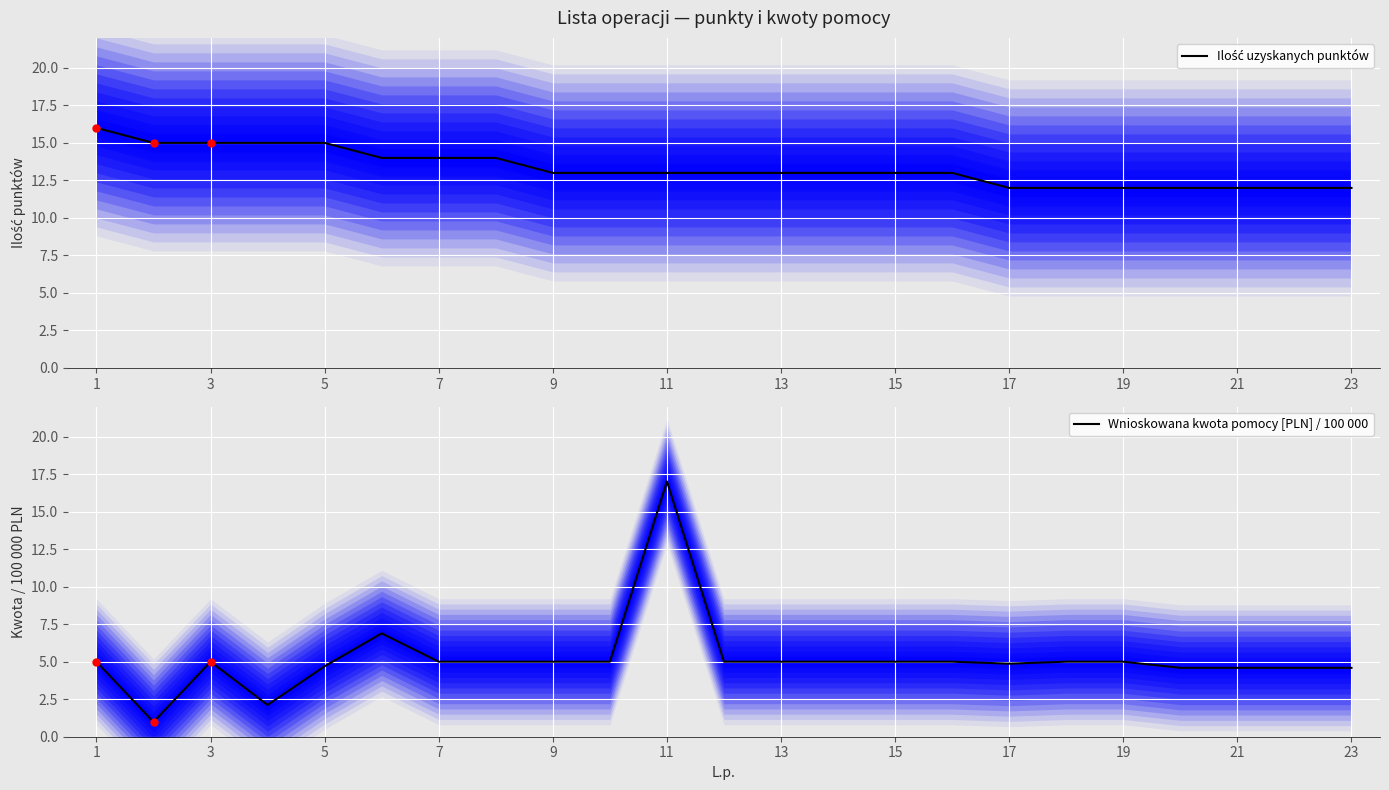

Which series has the largest total across all categories?

Ilość uzyskanych punktów